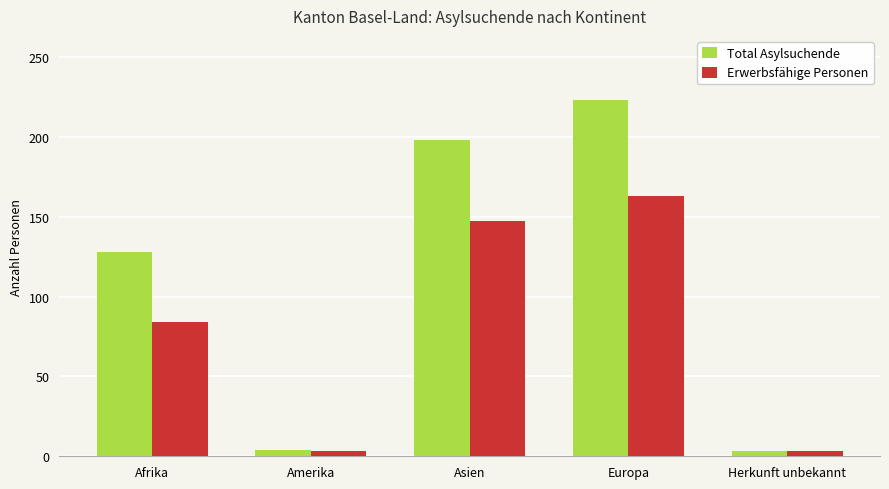

What are all the series names shown in the legend?

Total Asylsuchende, Erwerbsfähige Personen